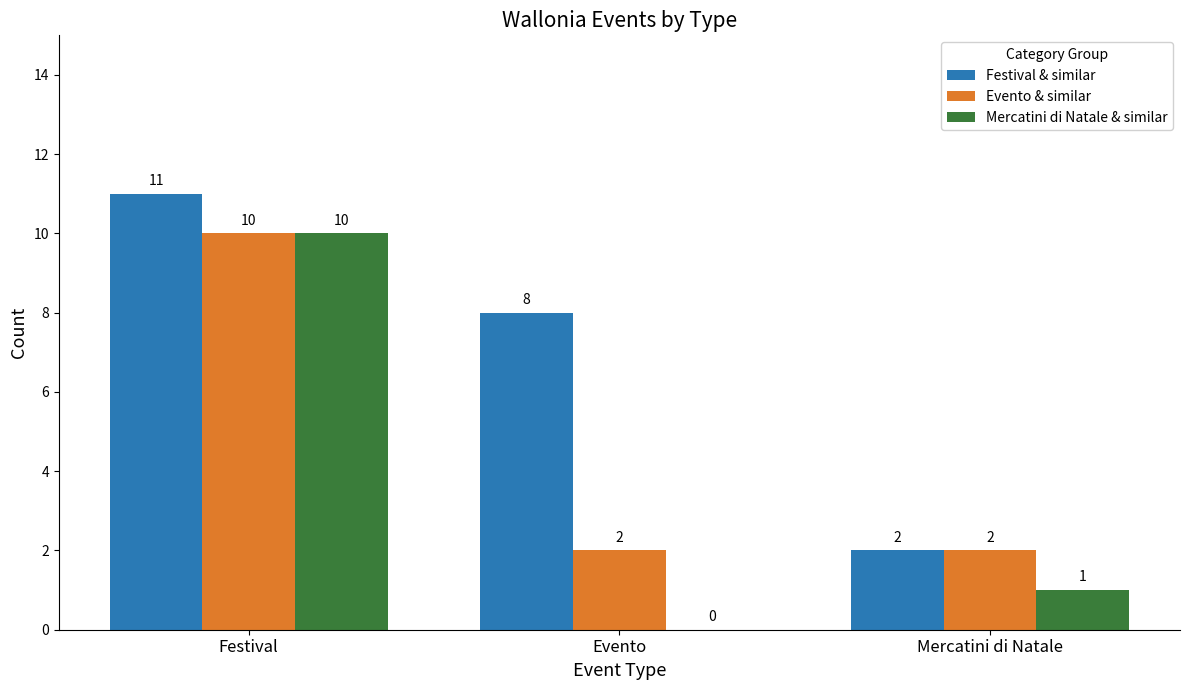

Reading right to left, what are all the values shown in this chart?

Festival & similar: 2	8	11
Evento & similar: 2	2	10
Mercatini di Natale & similar: 1	0	10